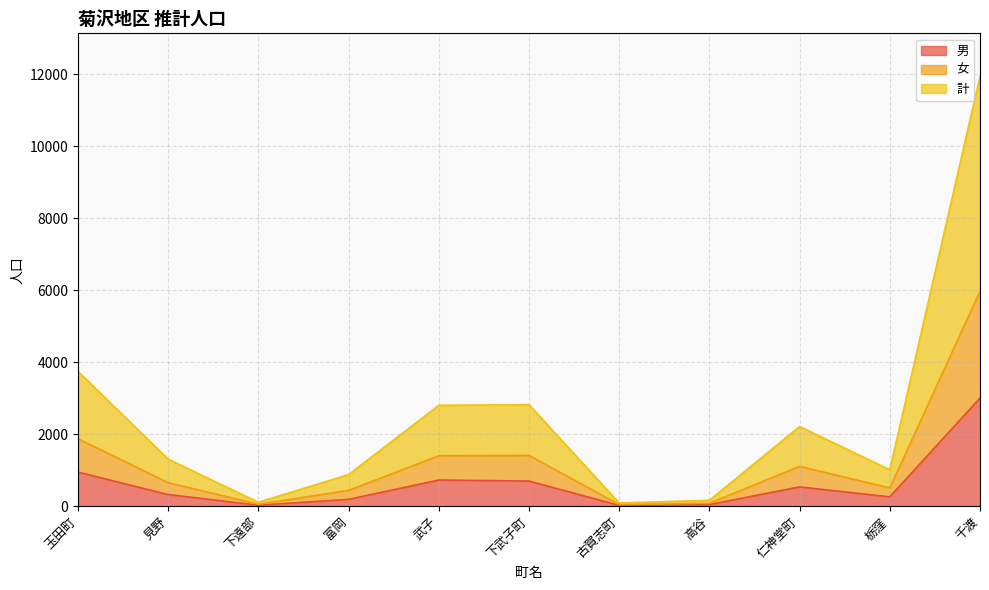

Where is the first local maximum for 男?

武子